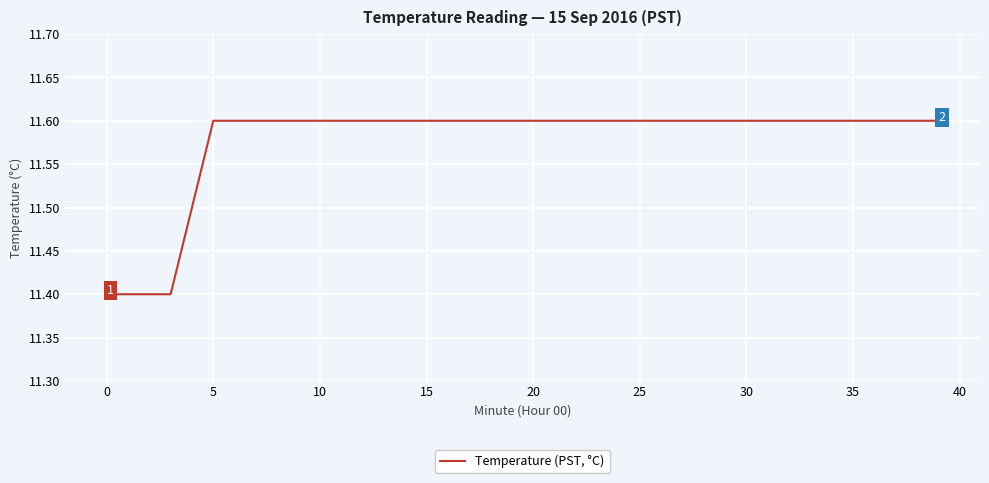

What is the minimum value shown in the chart?

11.4